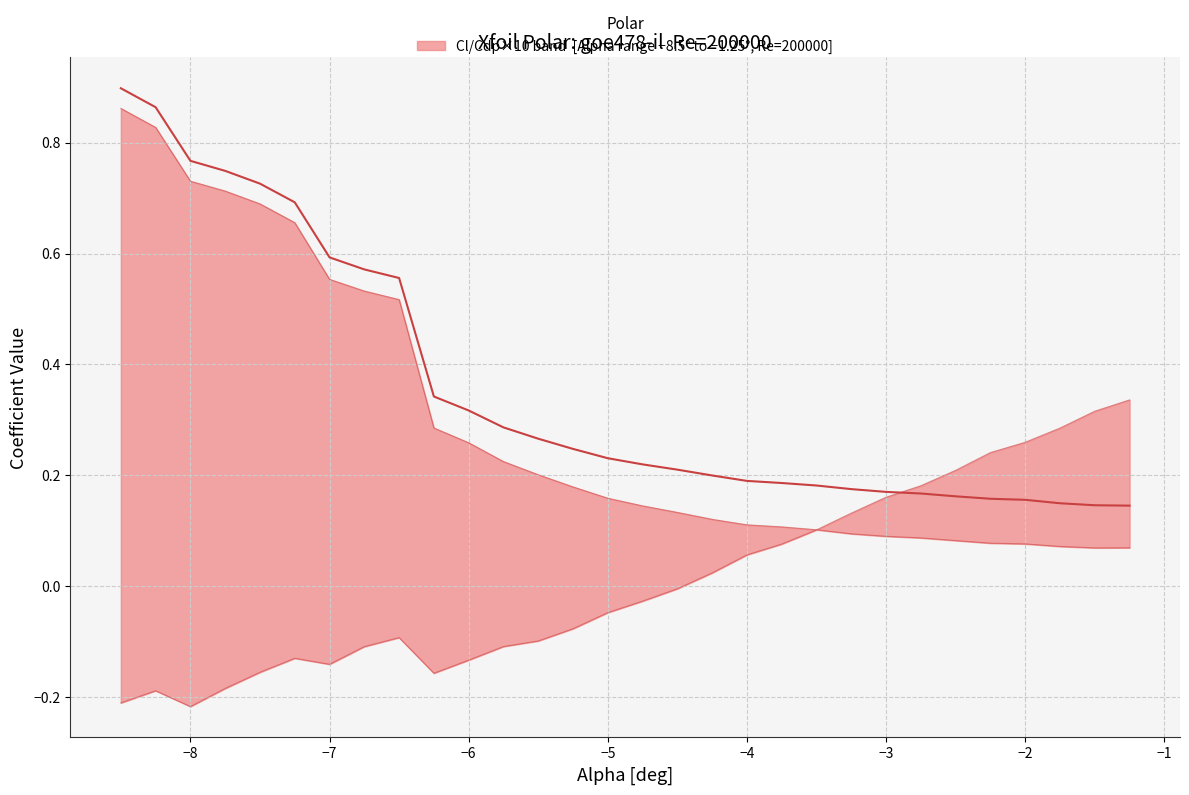

Is it true that Cl (upper envelope) equals -0.1 at 0?

False